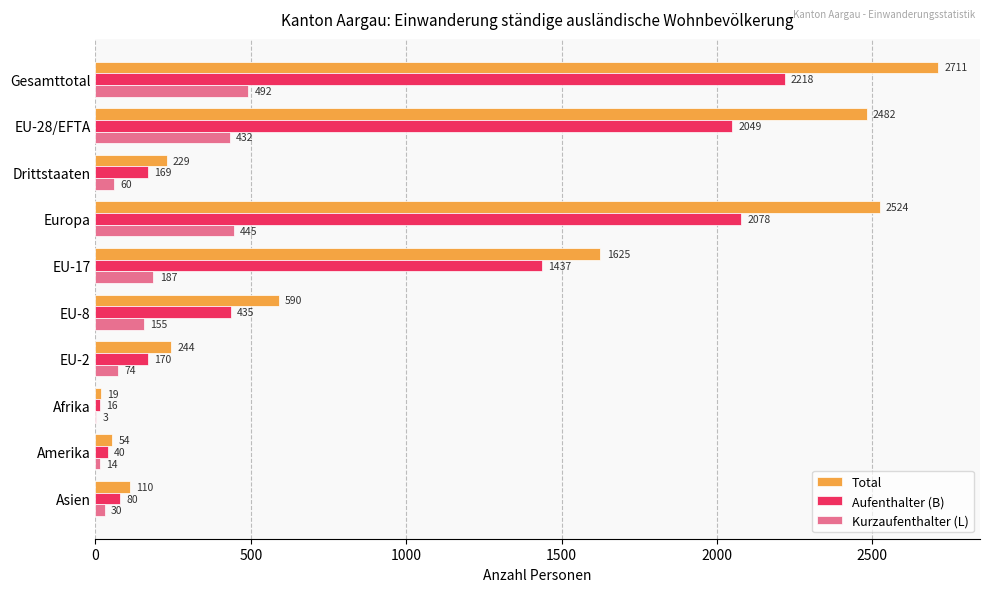

What is the maximum value for Kurzaufenthalter (L)?

492